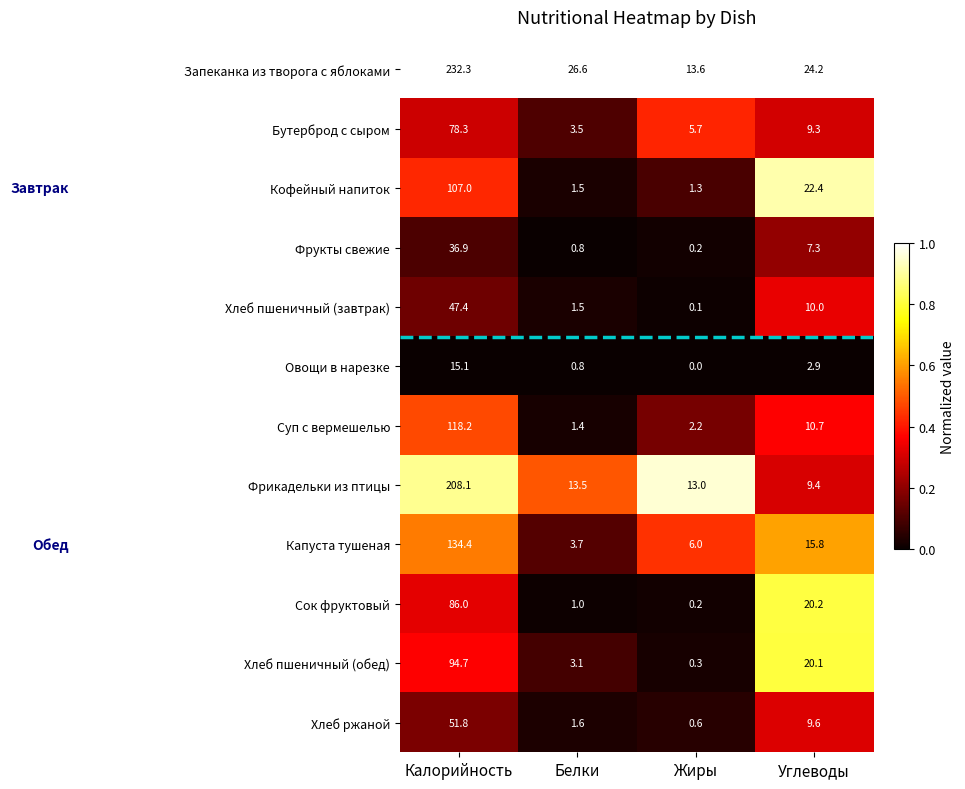

At which category is the sum across all series the highest?

Калорийность